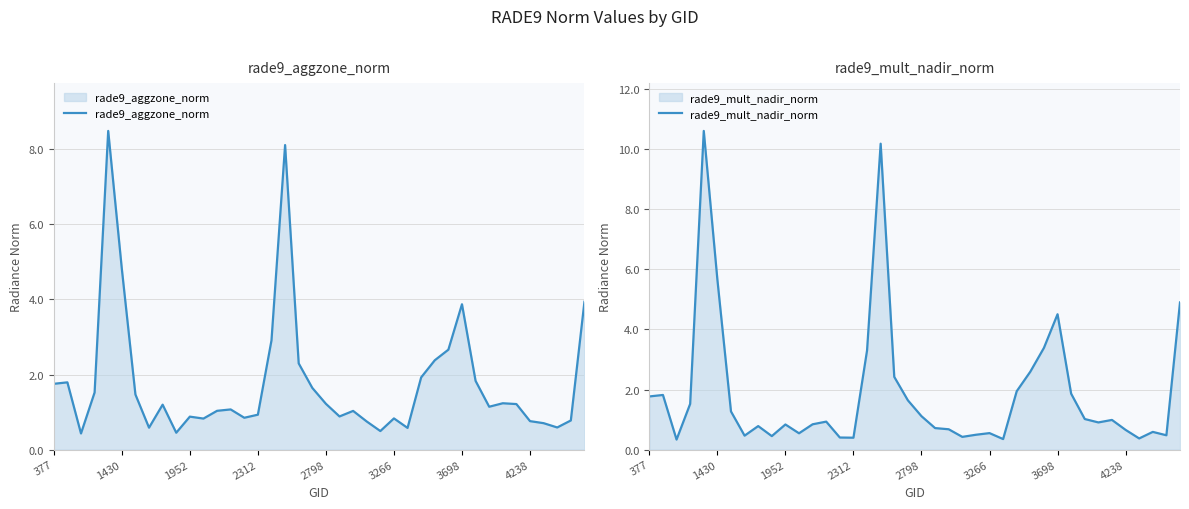

The value of rade9_aggzone_norm at 1952 is 1.3. True or false?

False